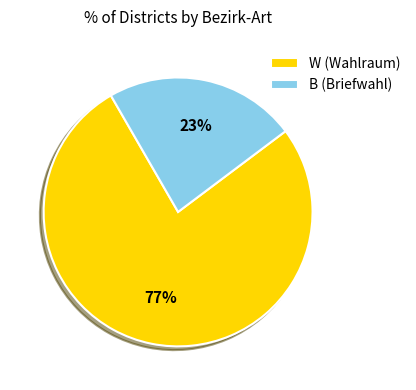

Is there a majority slice in this chart?

Yes